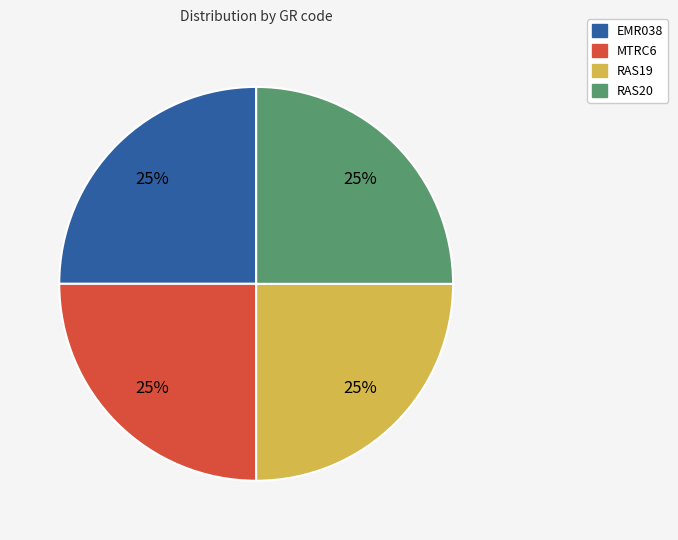

What percentage is the MTRC6 slice, to the nearest percent?

25%